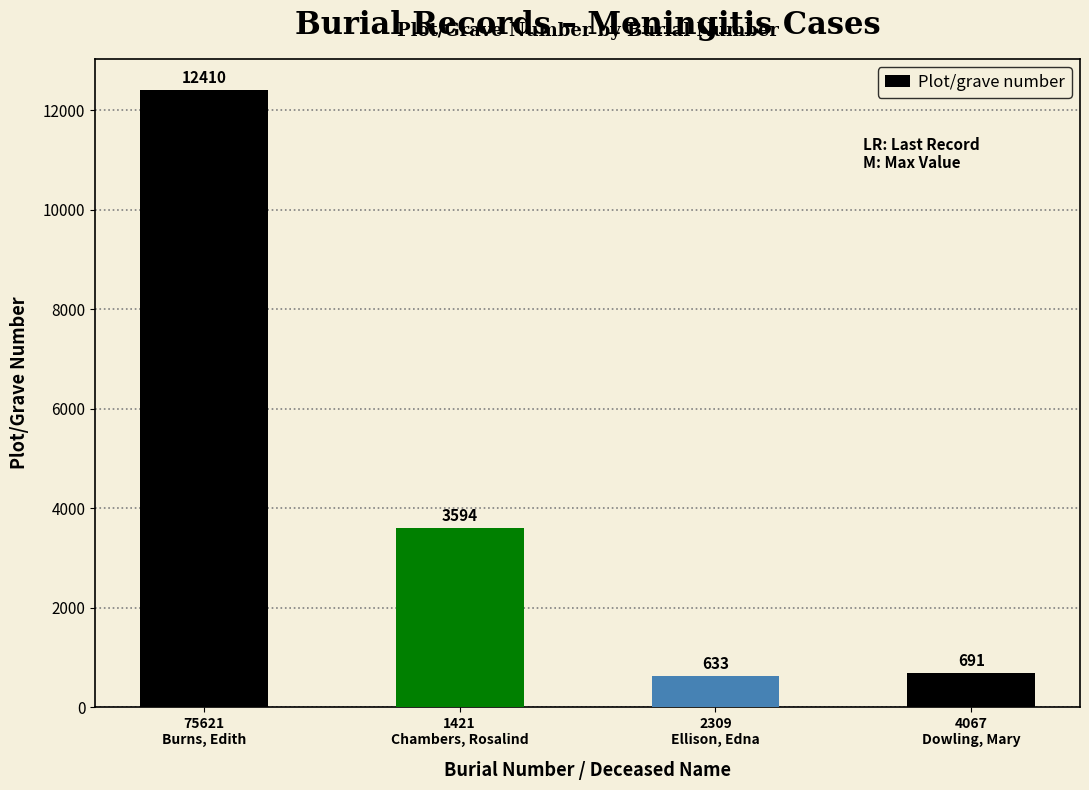

What is the difference between the maximum and minimum values?

11777